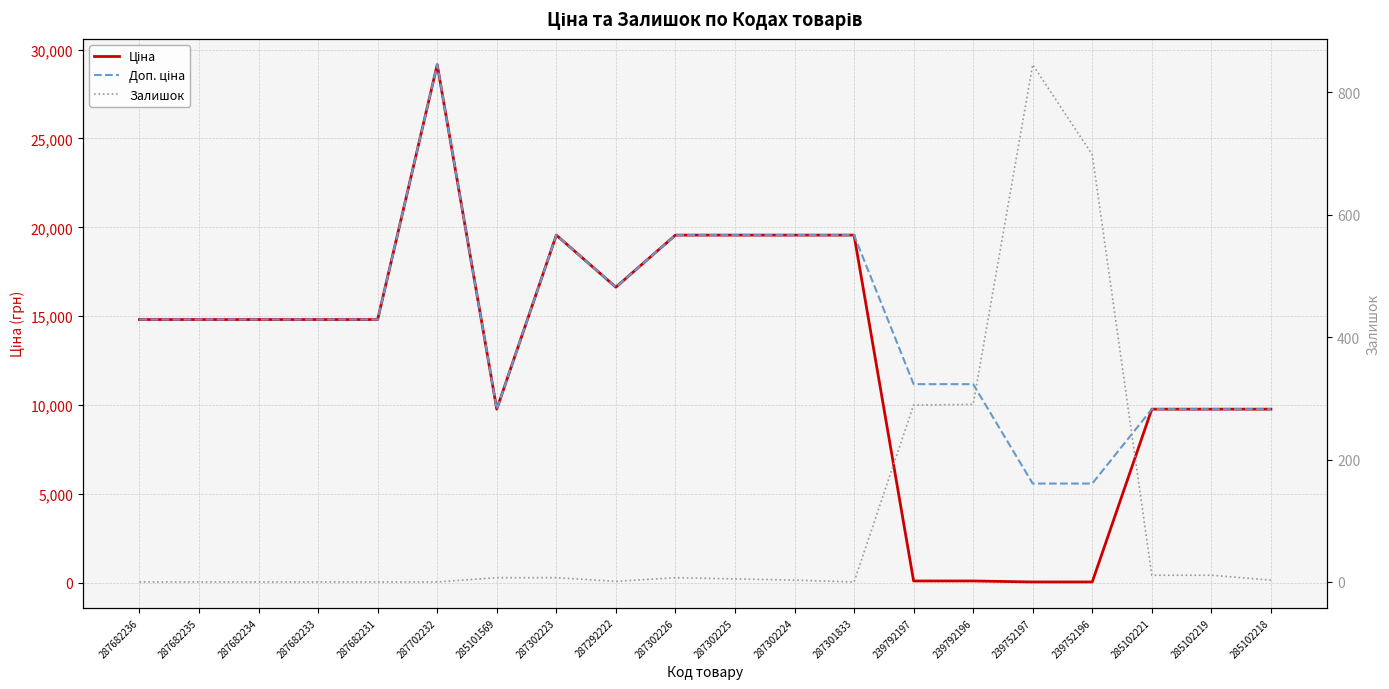

True or false: Доп. ціна and Ціна intersect in this chart.

False